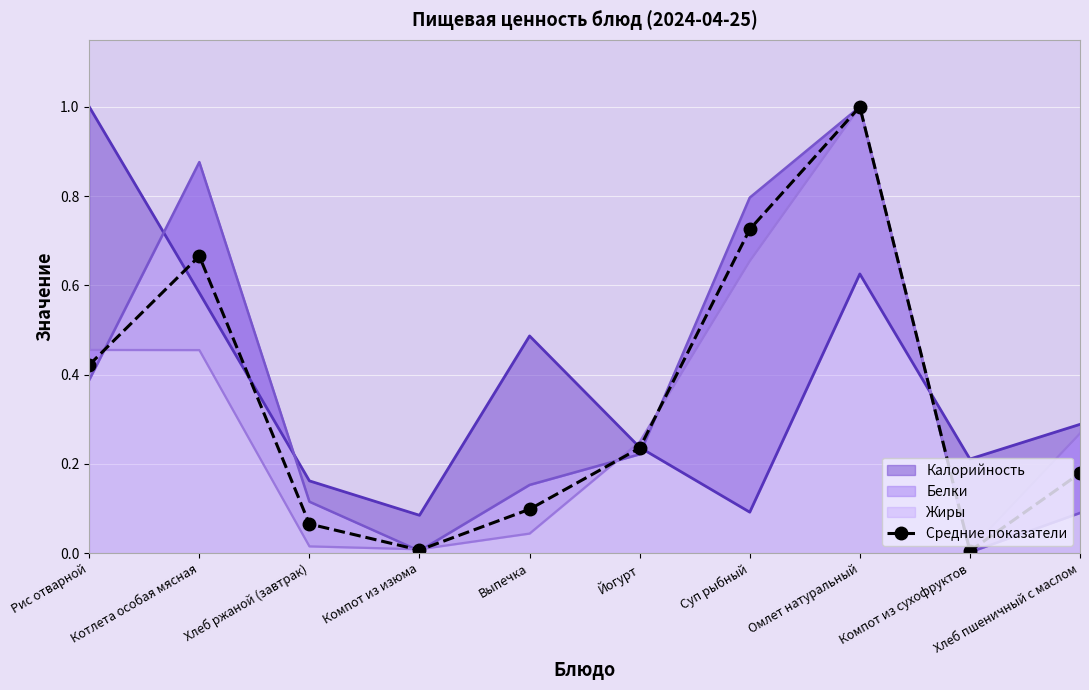

Which label corresponds to the largest value in the chart?

Омлет натуральный